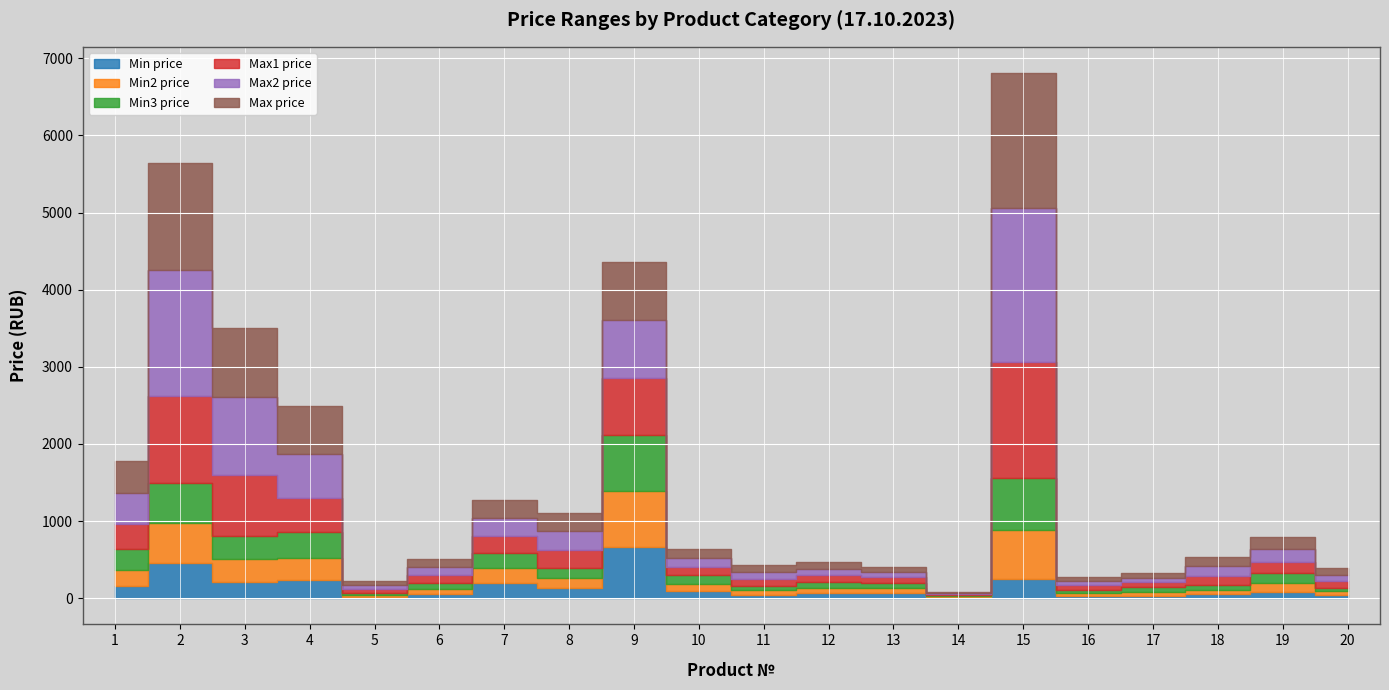

Which category has the highest value in the Min price series?

9